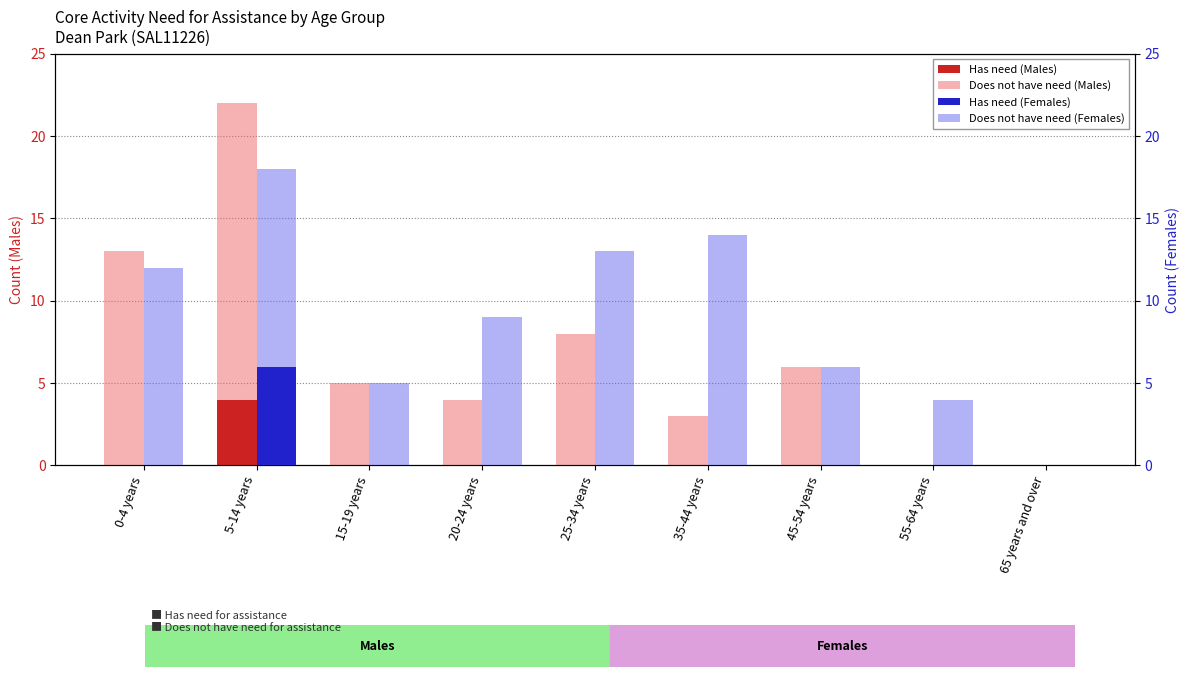

What position from the right is 65 years and over?

1